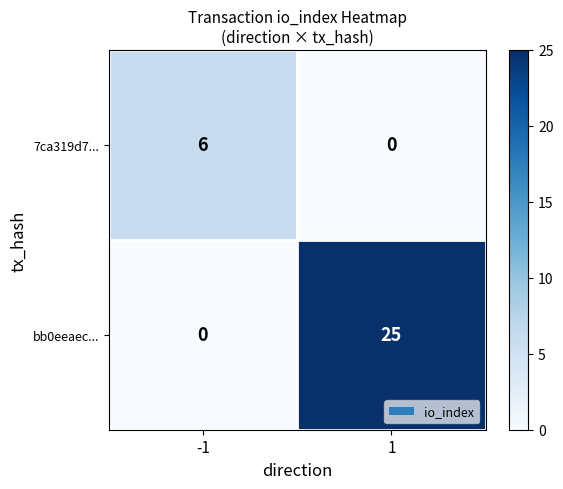

What is the highest value of the bb0eeaec... series?

25